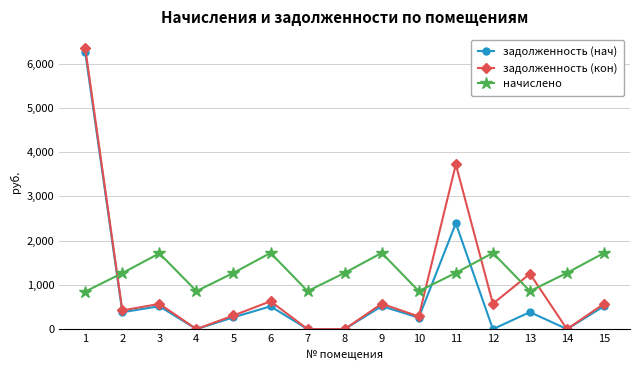

What is the value of the задолженность (кон) point at the 3rd from the left?

571.0